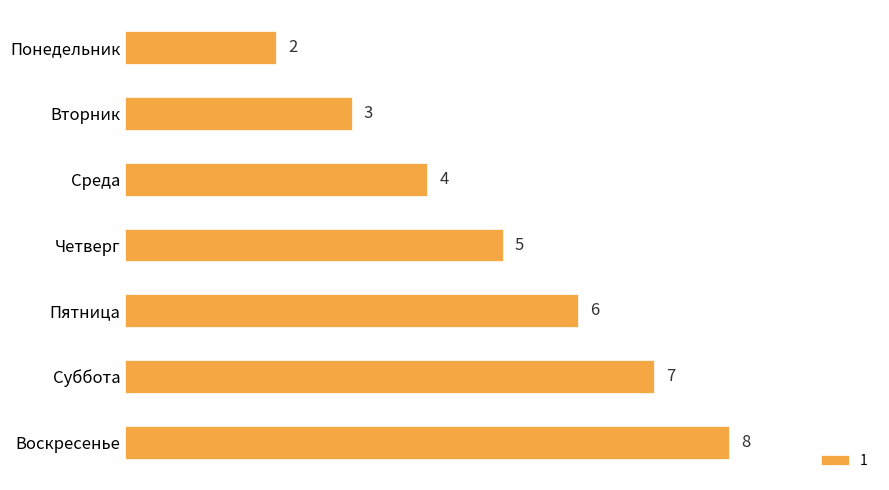

At which label is the value closest to 5?

Четверг